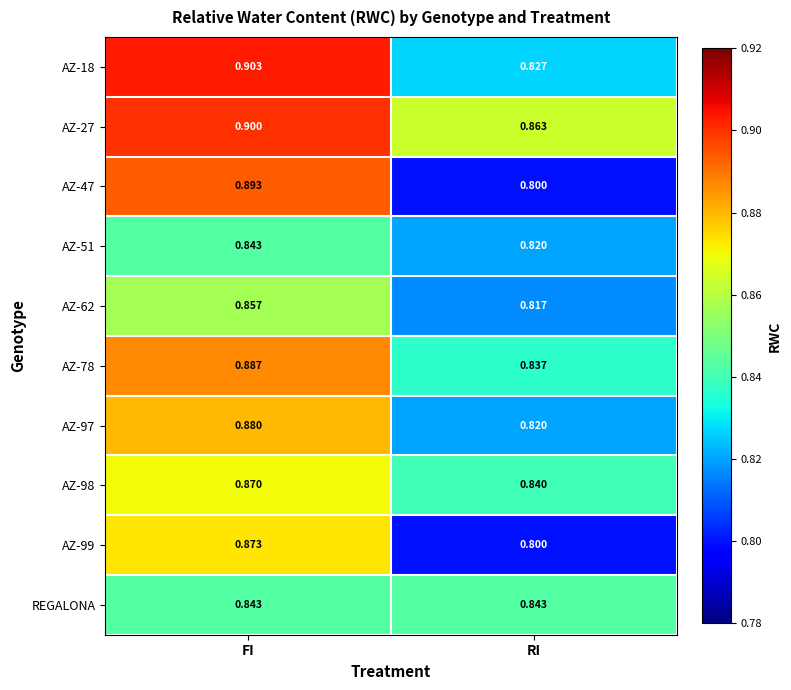

Is the value of AZ-99 at FI greater than the value of AZ-51 at FI?

Yes